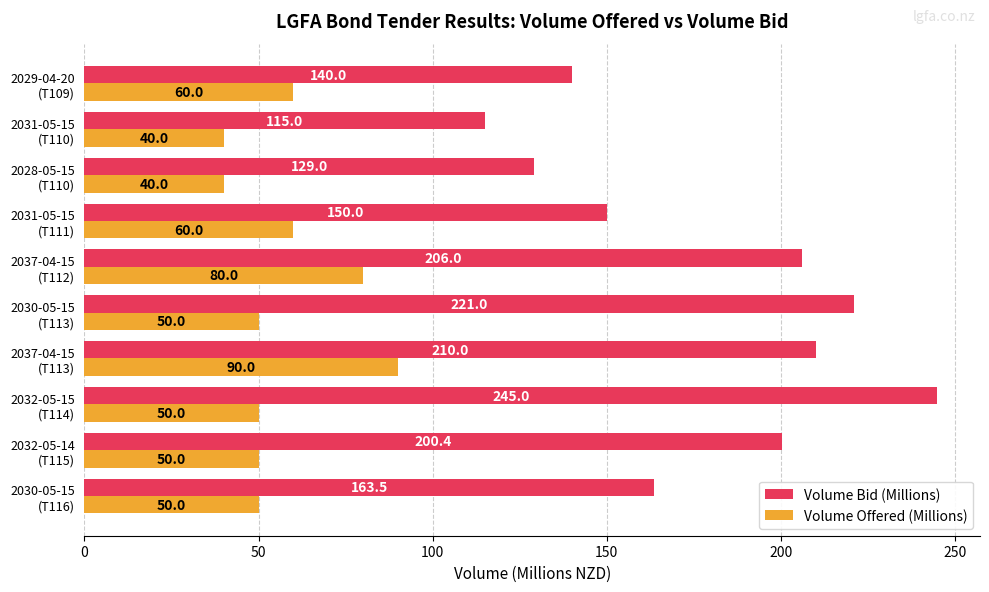

Which series has the largest total across all categories?

Volume Bid (Millions)